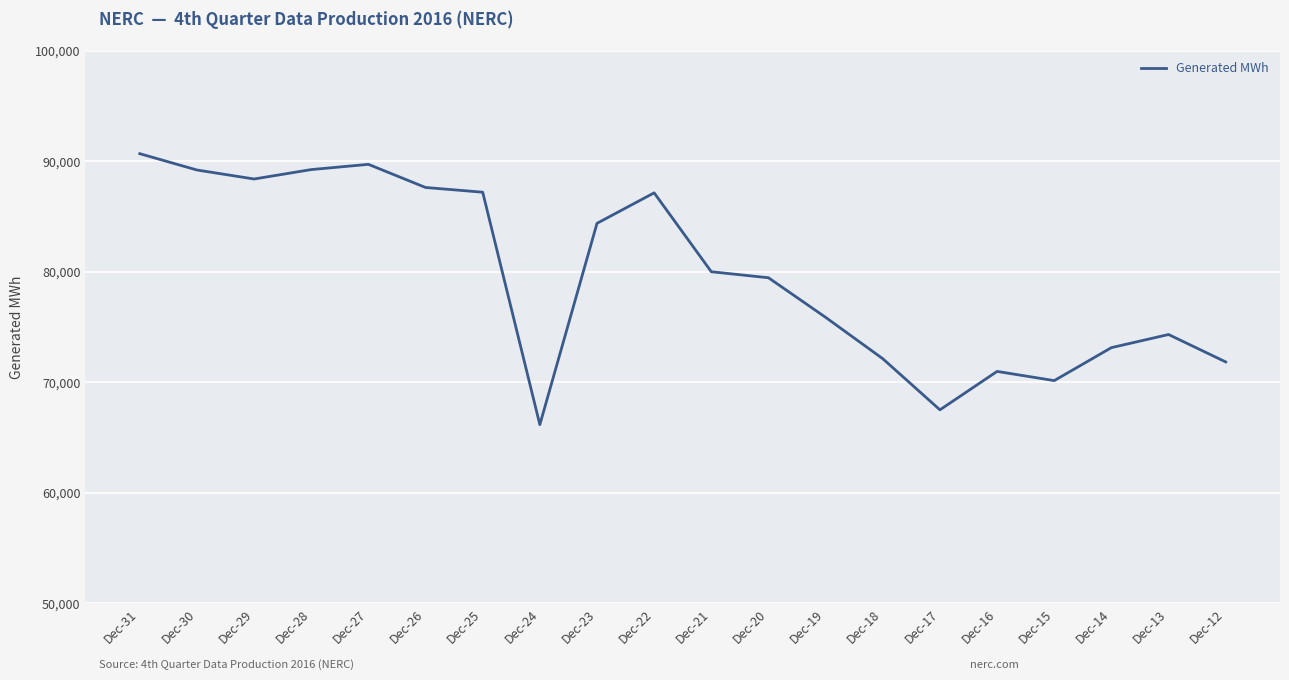

How many lines are shown in the chart?

1